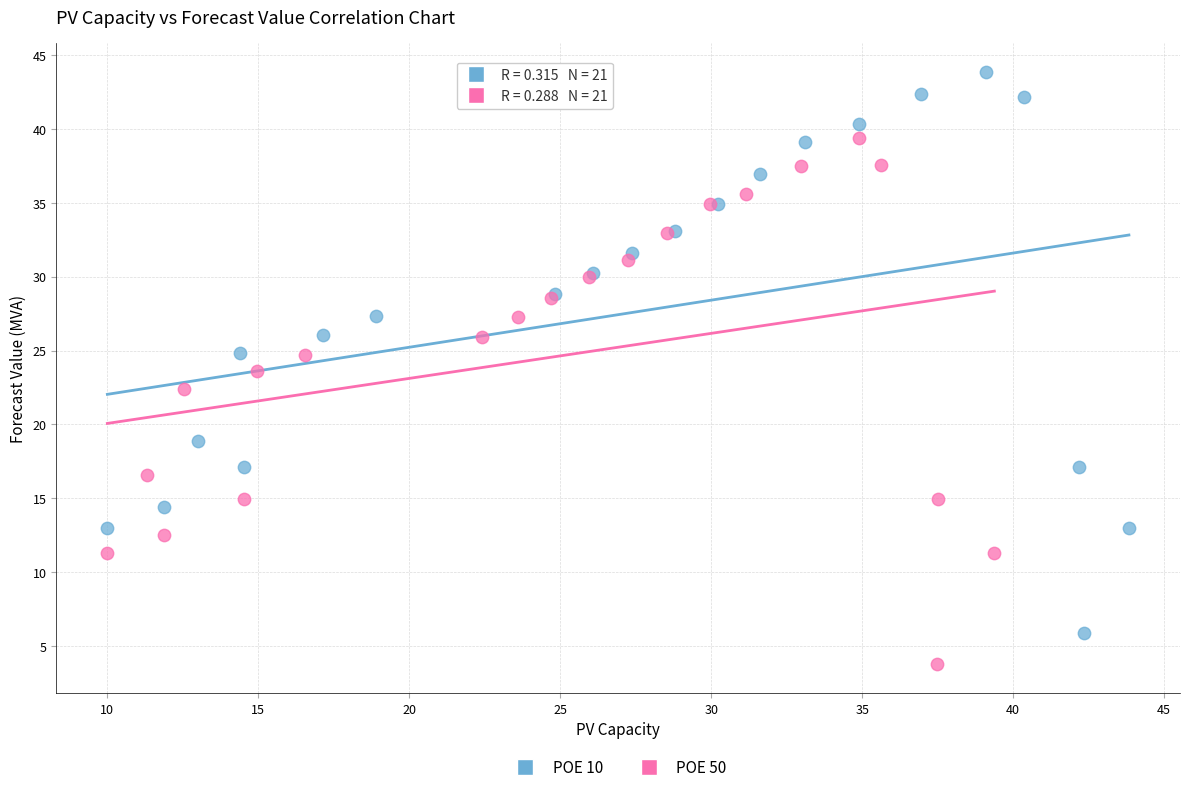

Which series contains the lowest Y value?

POE 50